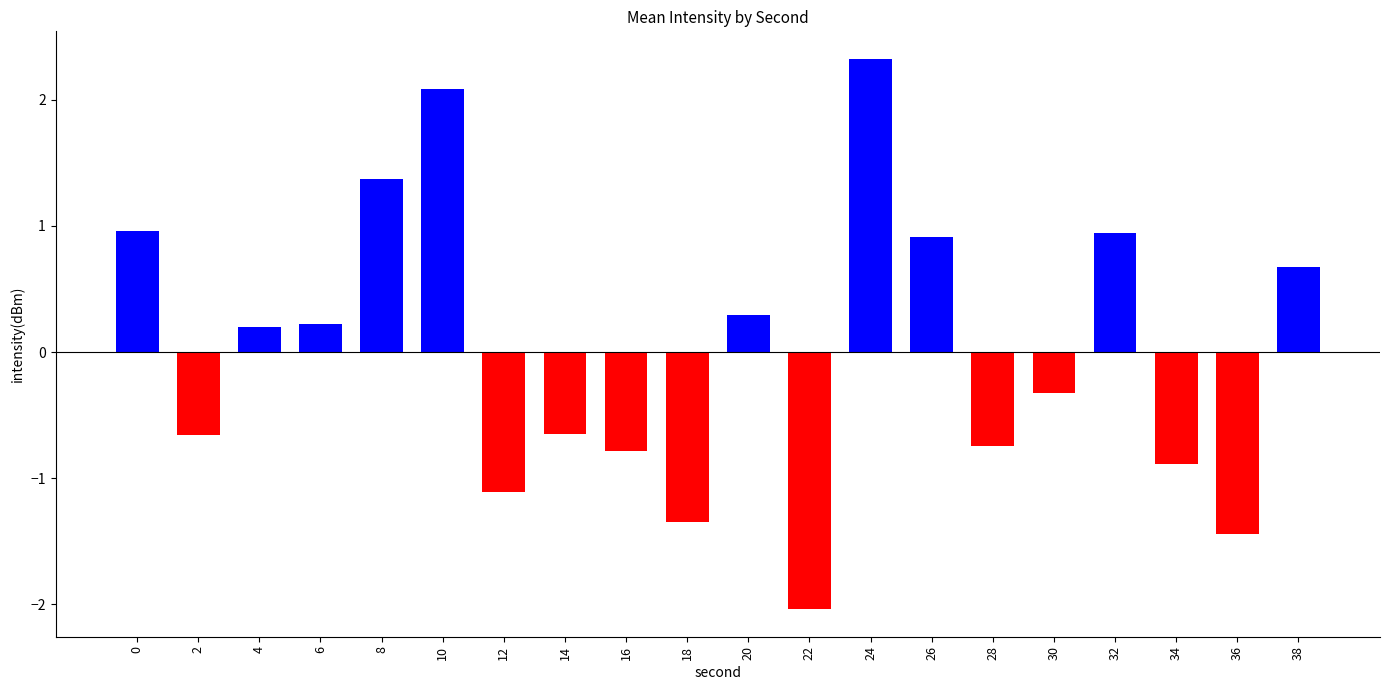

What is the value of the 11th bar from the left?

0.3